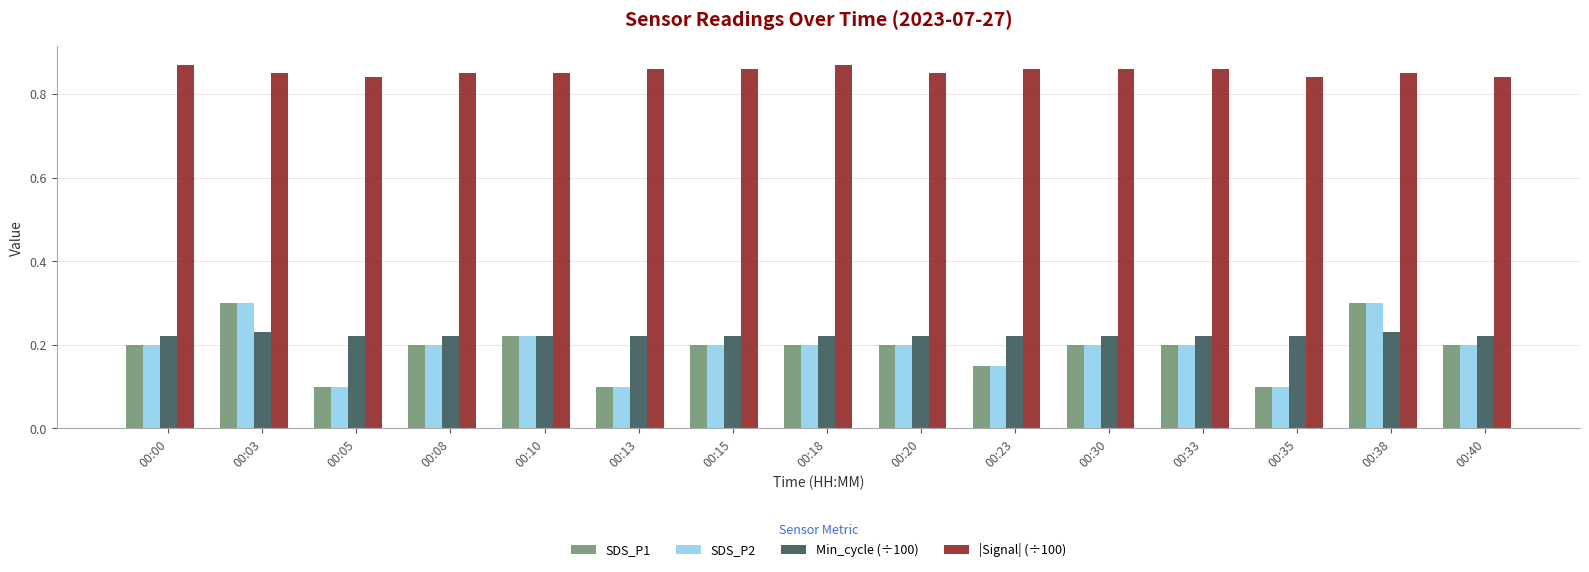

What is the spread (max minus min) of values at 00:23?

0.7